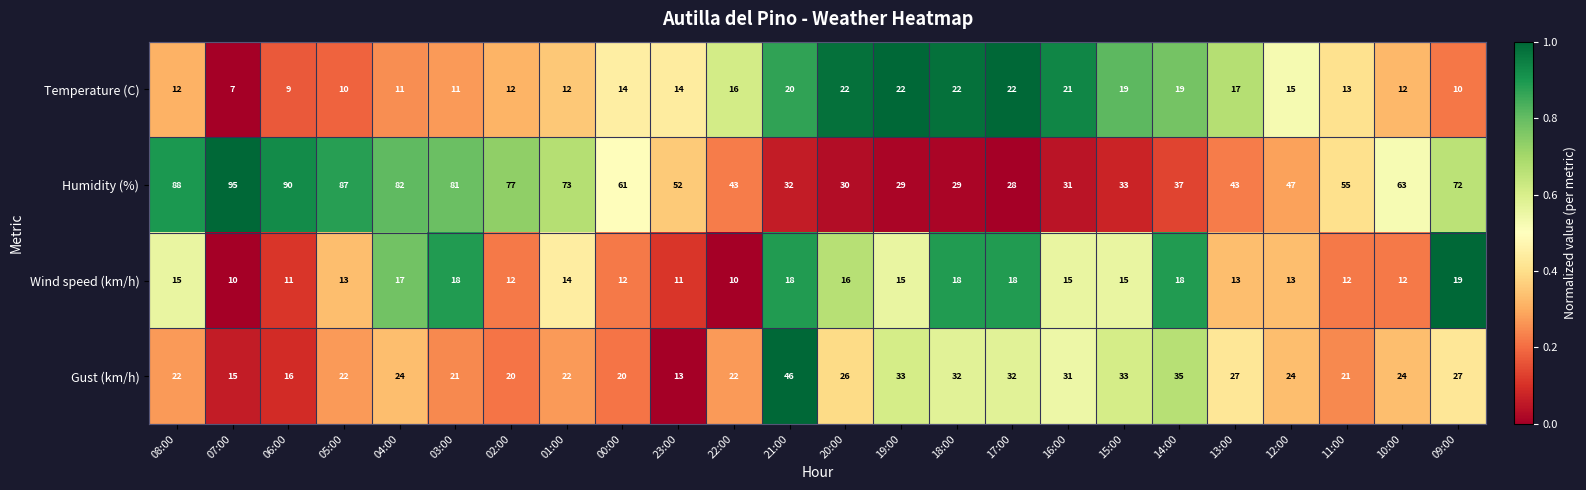

What is the average value of the Temperature (C) series?

15